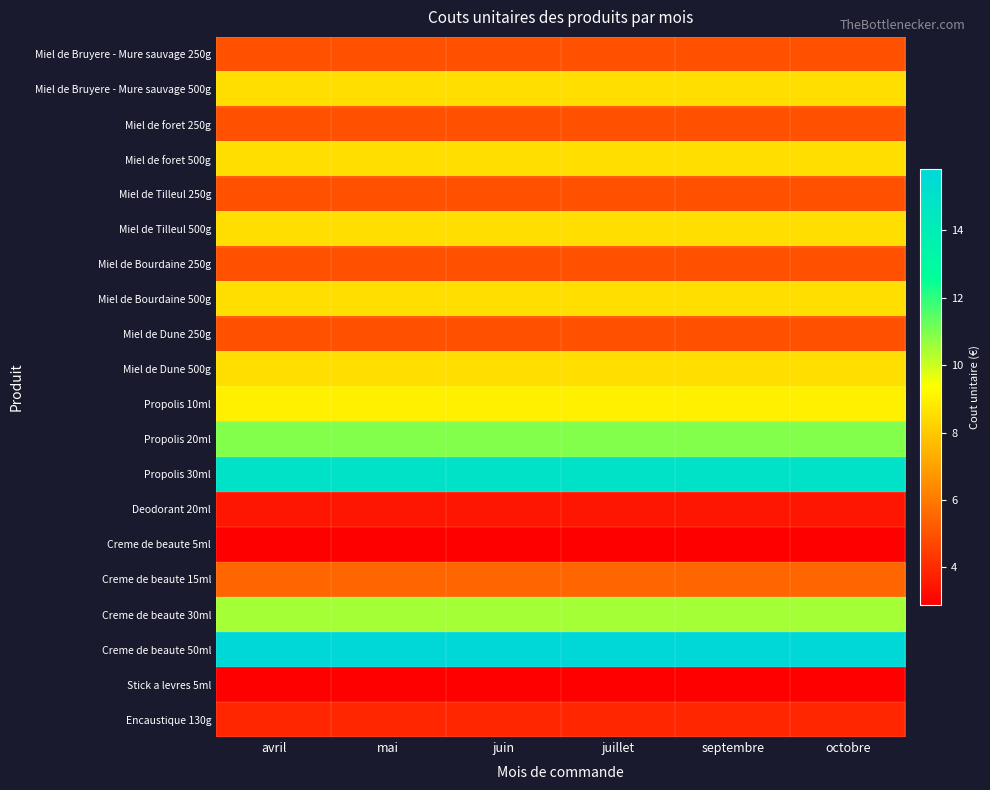

Which has a higher value, mai or juin?

mai